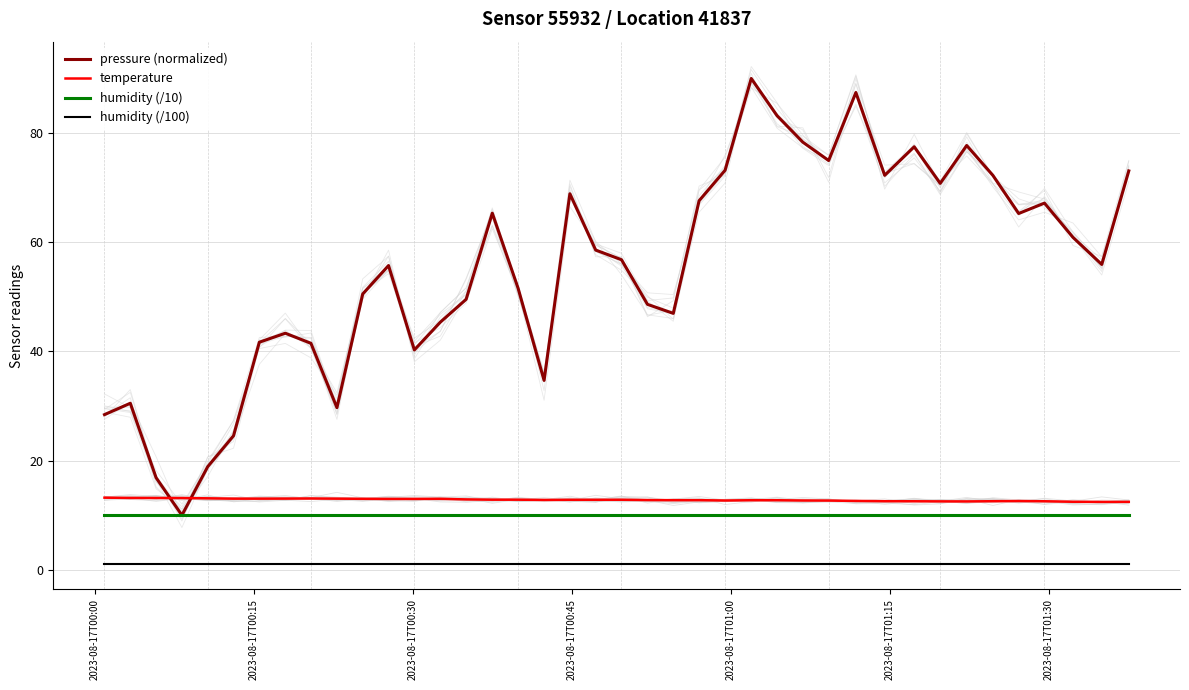

True or false: pressure (normalized) and humidity (/100) cross at least once.

False